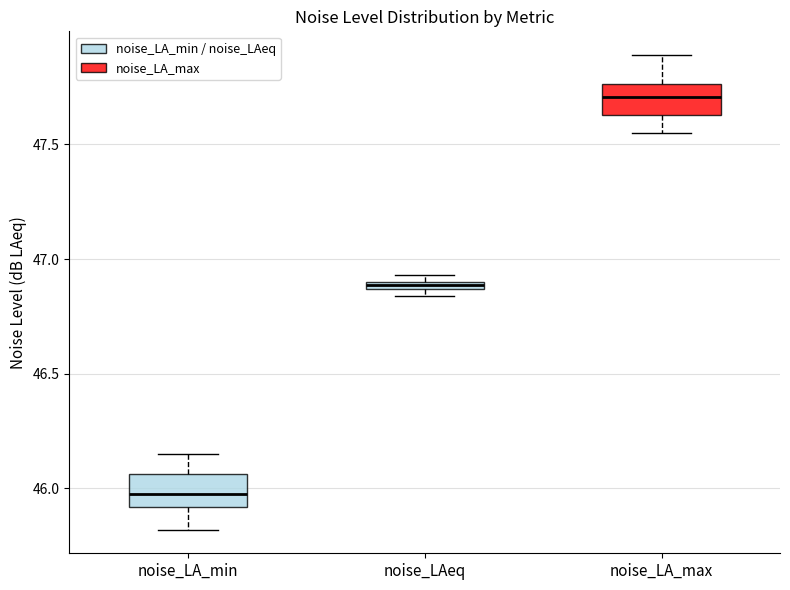

Which box has the highest median line?

noise_LA_max